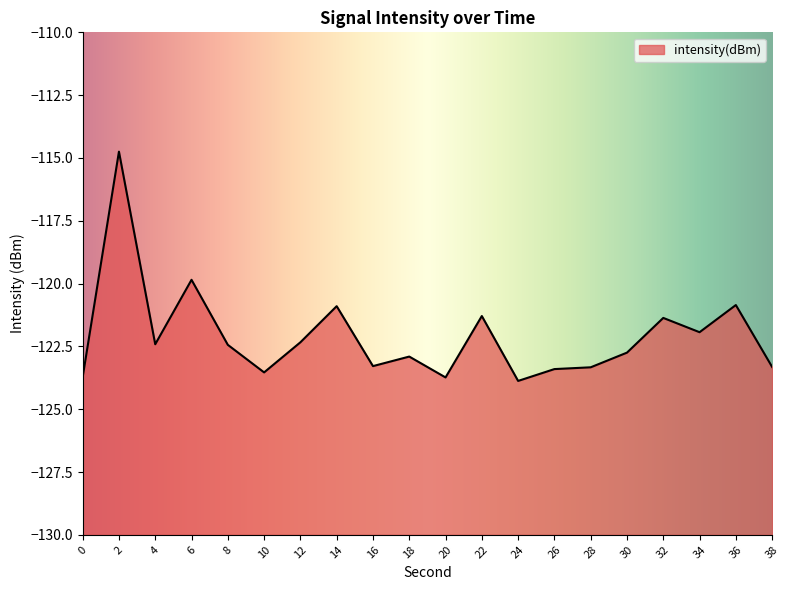

Which label corresponds to the largest value in the chart?

2